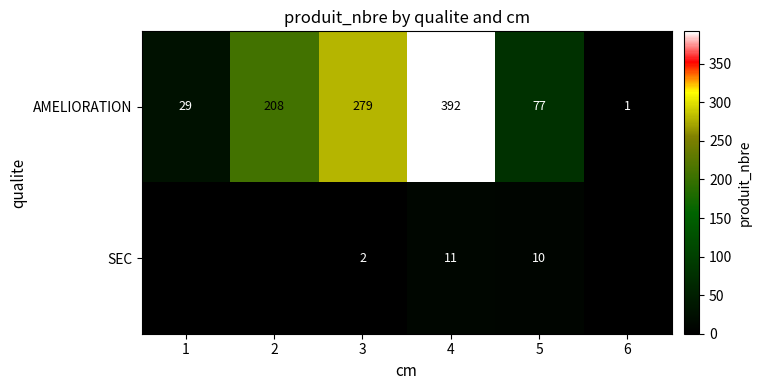

Which label corresponds to the smallest value in the chart?

1